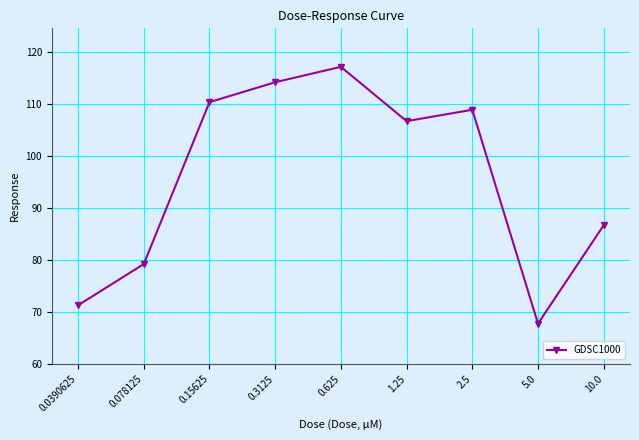

At which category does the data reach its first local valley?

1.25